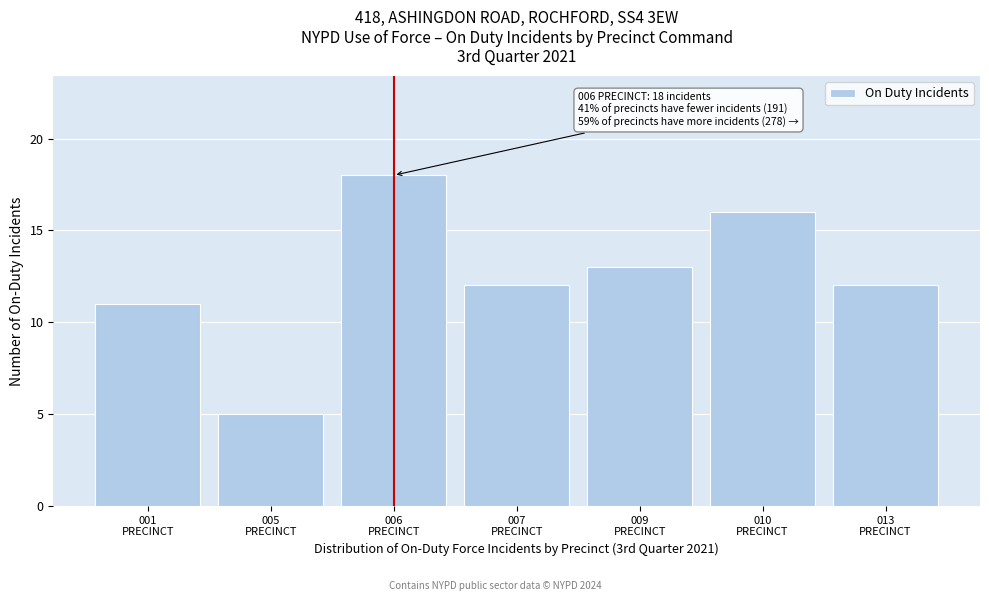

Reading left to right, transcribe all the data shown in this chart.

11	5	18	12	13	16	12